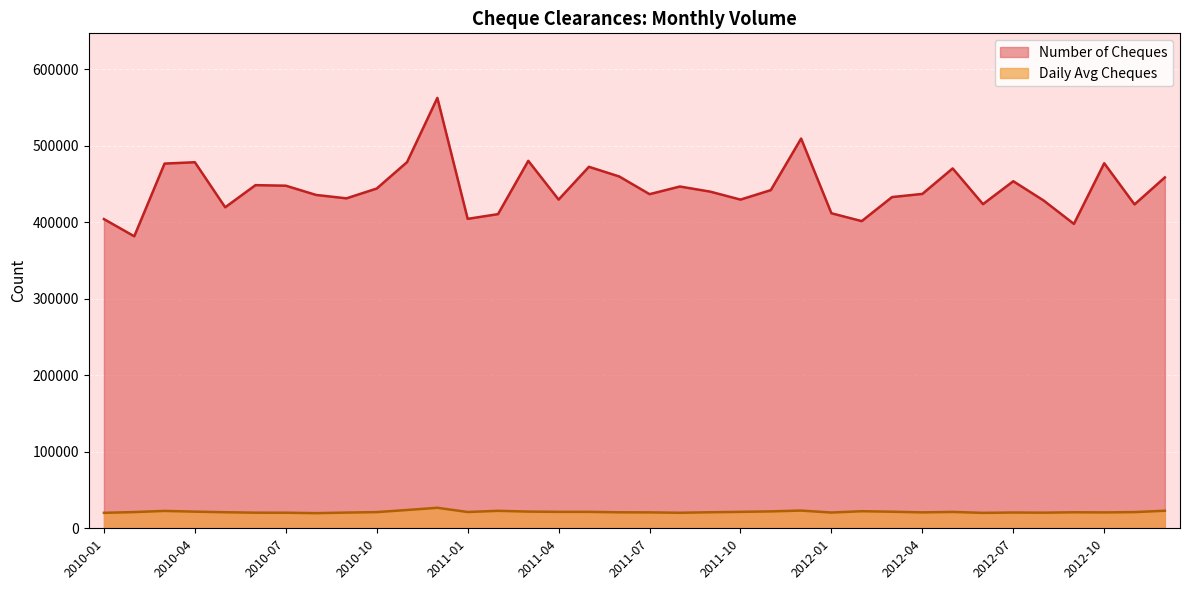

What are all the series names shown in the legend?

Number of Cheques, Daily Avg Cheques